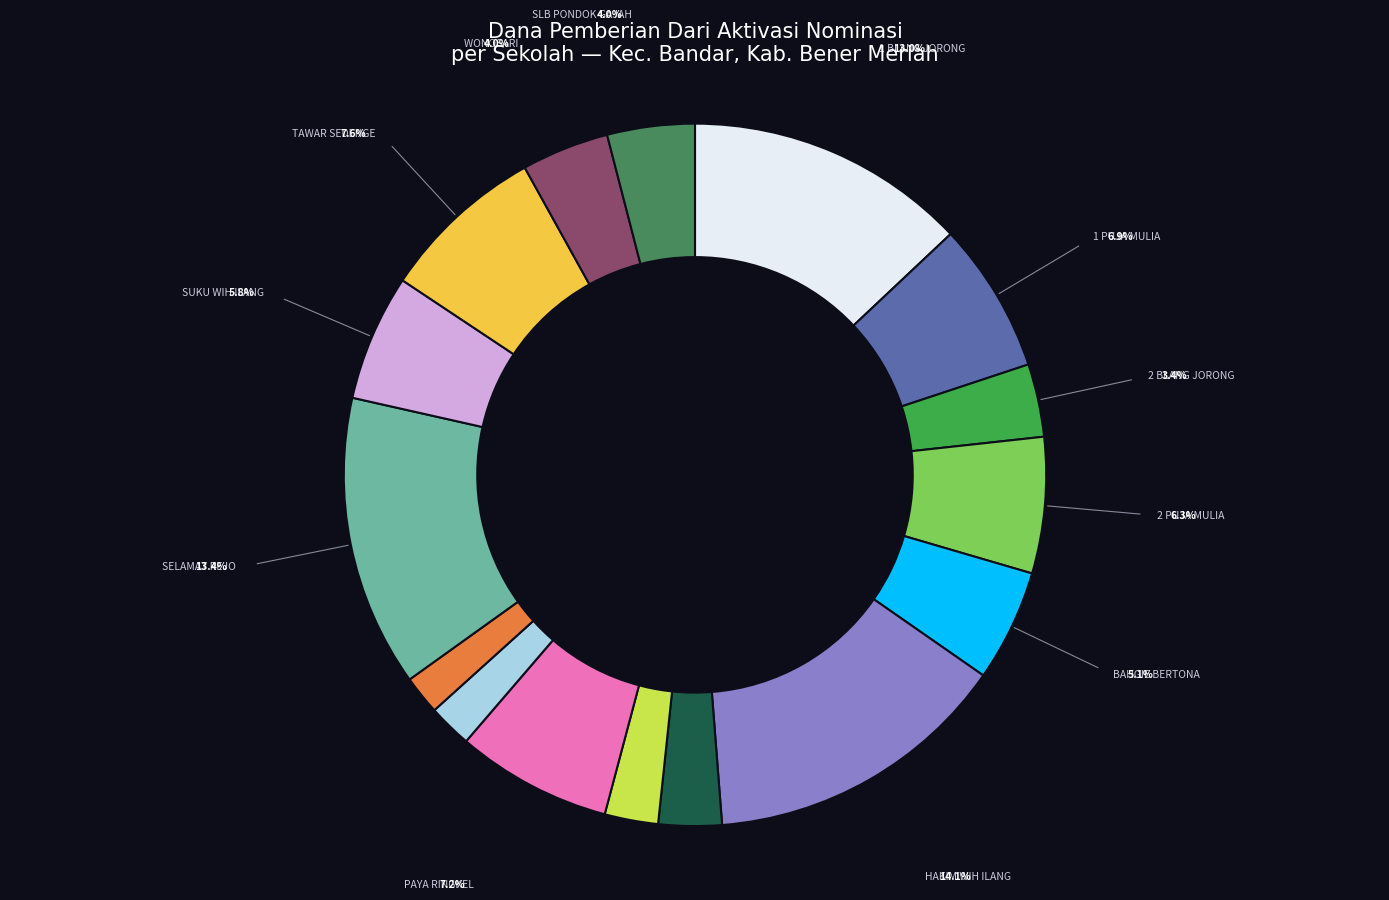

Count the number of slices in the pie.

16